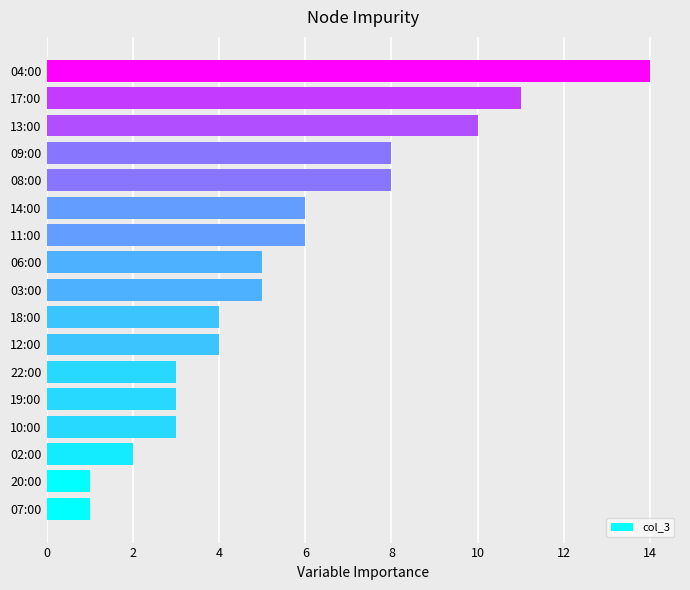

What is the change in value from 08:00 to 17:00?

+3